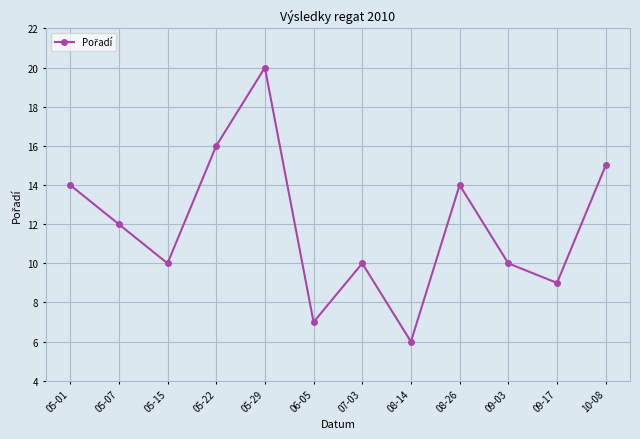

What is the value of the 9th point from the left?

14